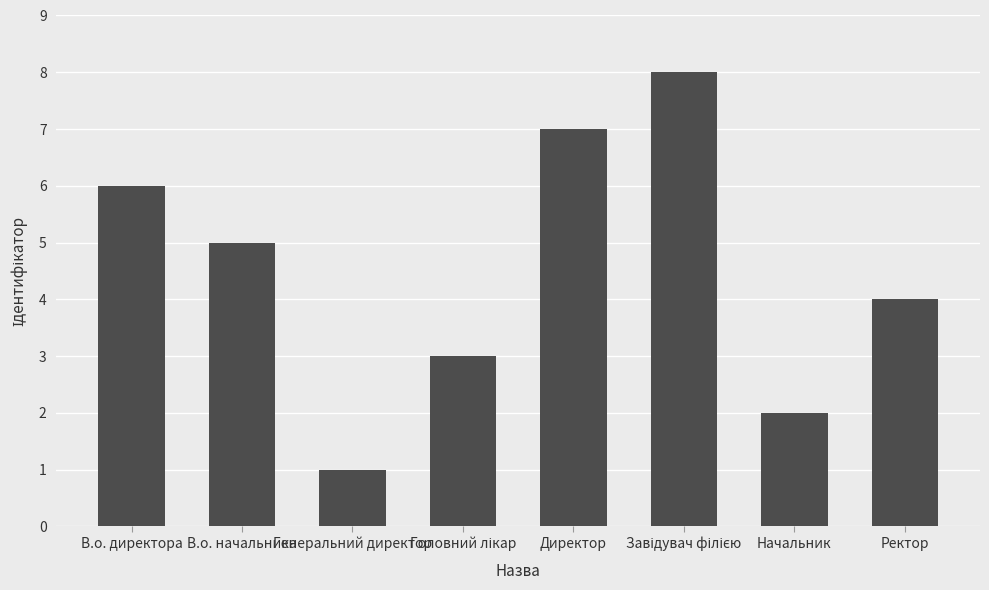

What is the label of the 2nd bar from the left?

В.о. начальника